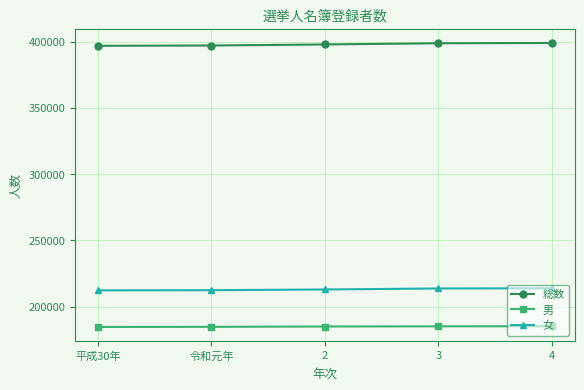

What position from the left is 2?

3